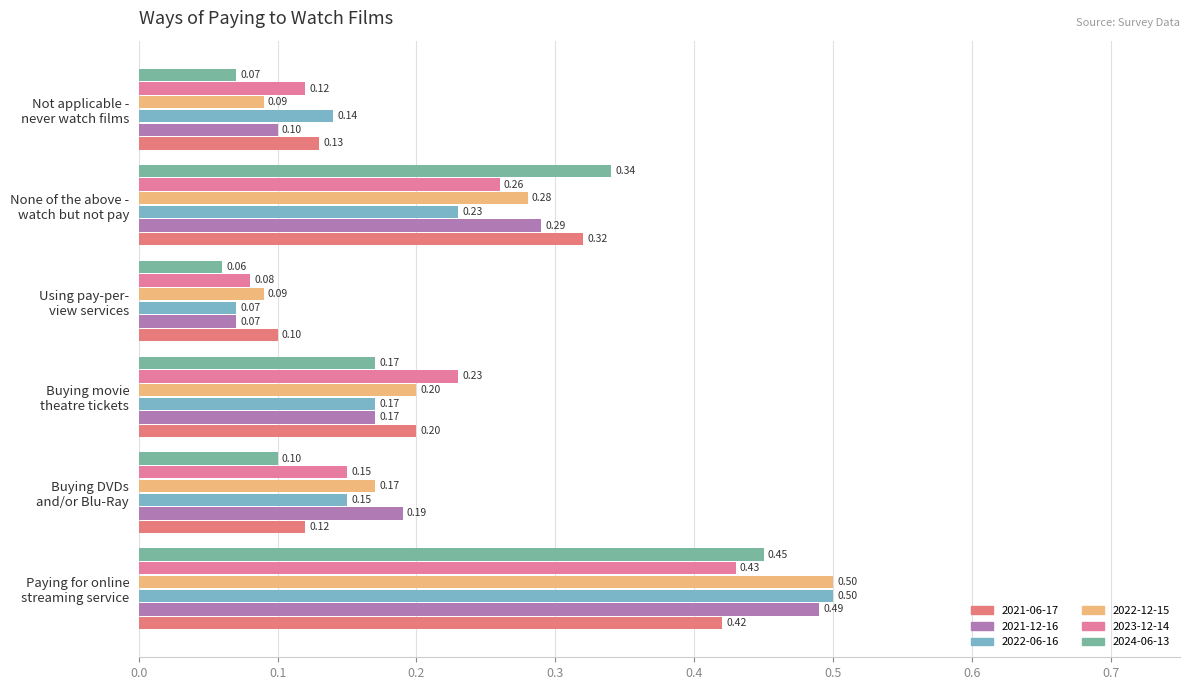

What is the greatest value displayed?

0.5